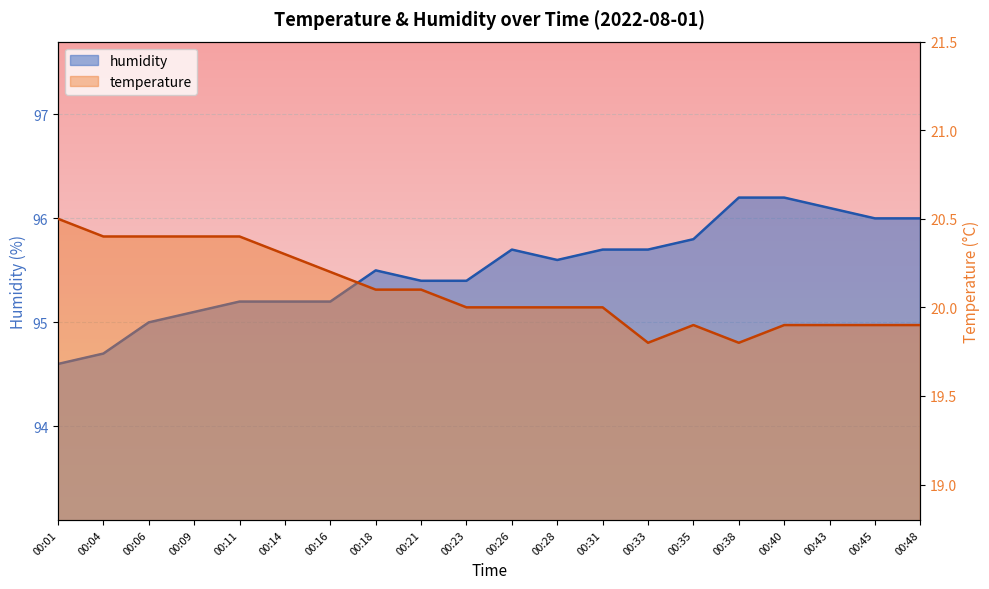

Rank the categories by temperature value from highest to lowest.

00:01, 00:04, 00:06, 00:09, 00:11, 00:14, 00:16, 00:18, 00:21, 00:23, 00:26, 00:28, 00:31, 00:35, 00:40, 00:43, 00:45, 00:48, 00:33, 00:38